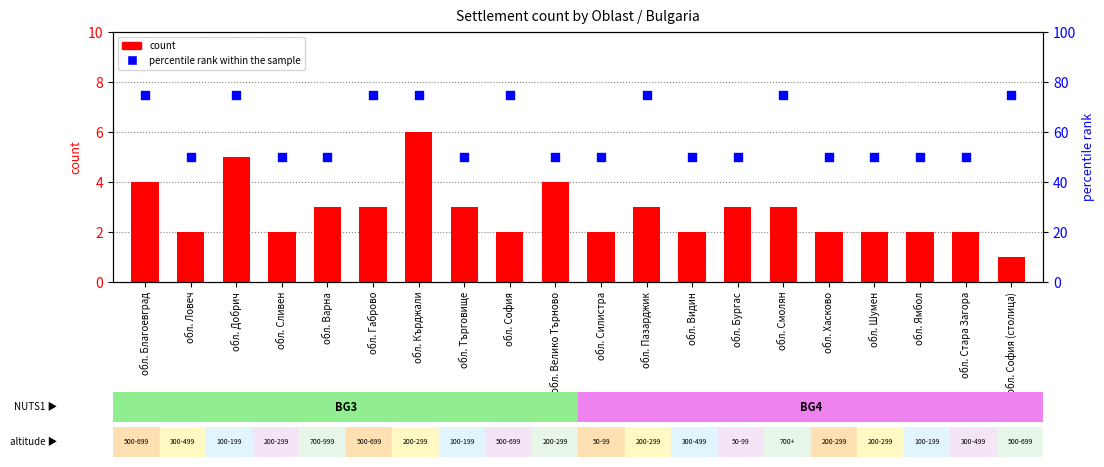

What are all the series names shown in the legend?

count, percentile rank within the sample